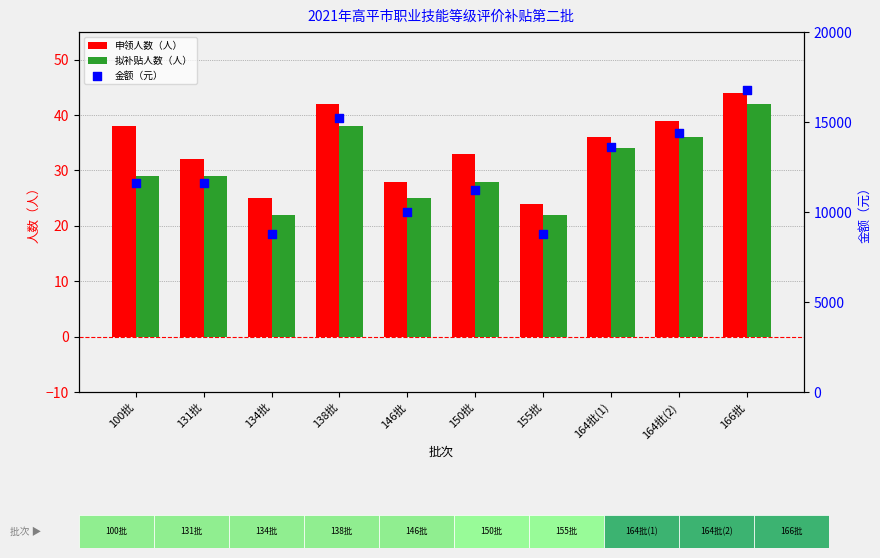

What are all the series names shown in the legend?

申领人数（人）, 拟补贴人数（人）, 金额（元）